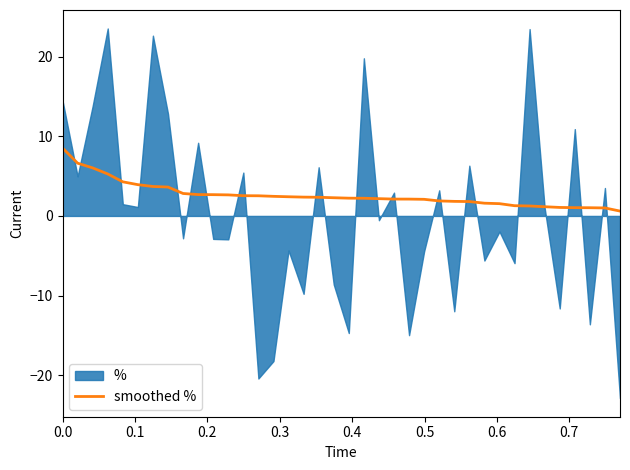

True or false: the data has more than 0 interior local peaks.

False